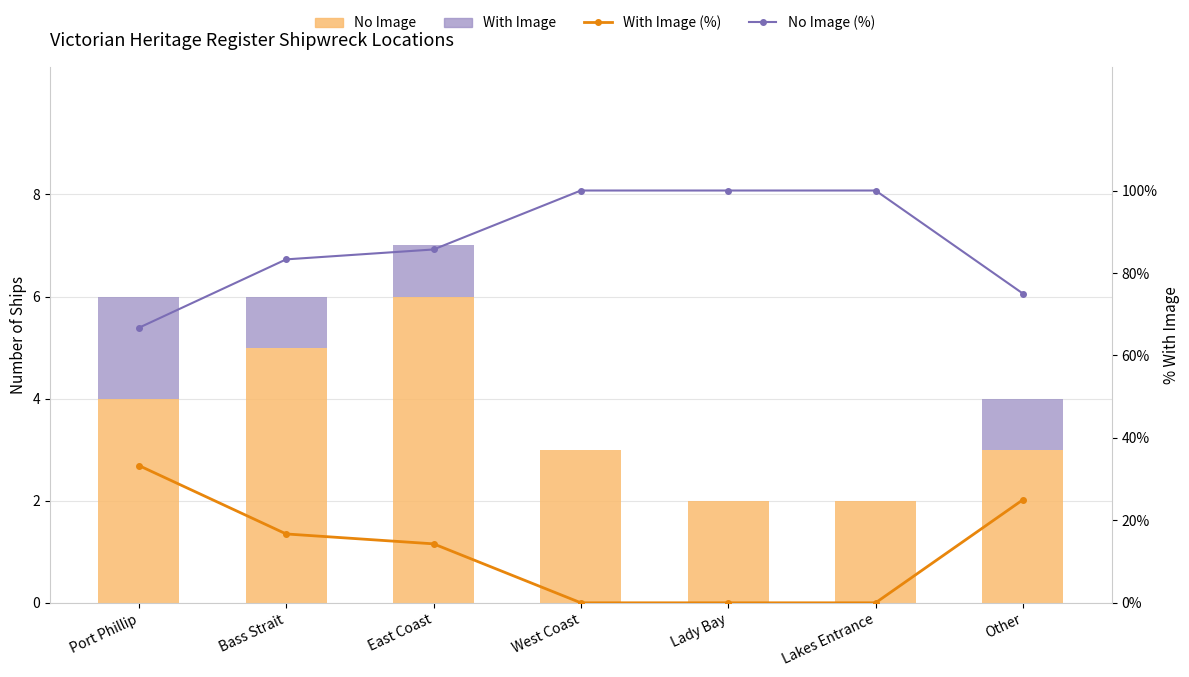

Is the value of With Image (%) at East Coast greater than the value of No Image (%) at East Coast?

No